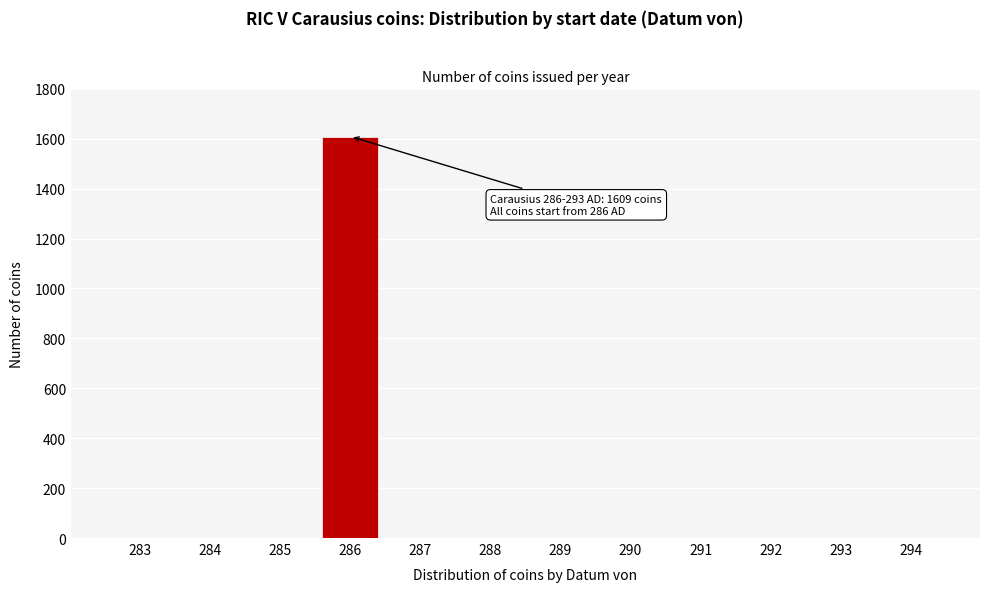

Reading right to left, what are all the values shown in this chart?

294=0	293=0	292=0	291=0	290=0	289=0	288=0	287=0	286=1609	285=0	284=0	283=0